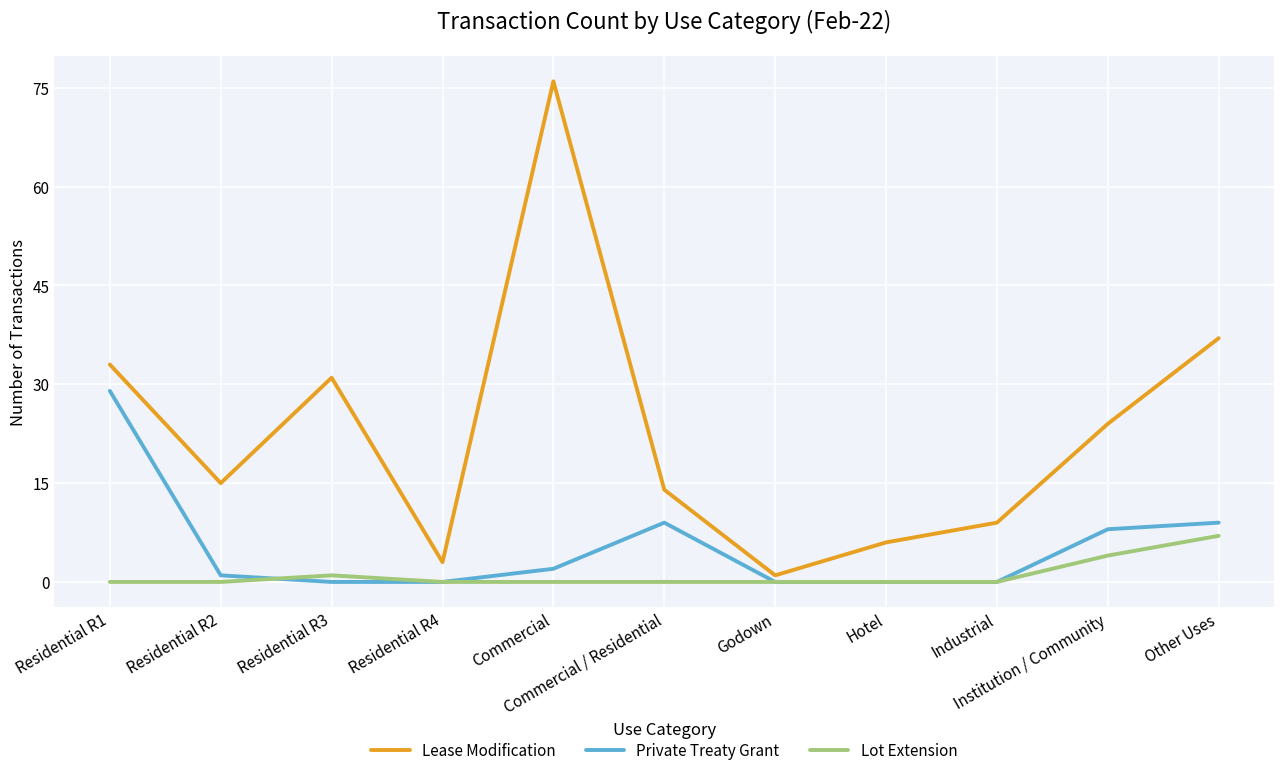

Does the chart display data point markers on the line(s)?

No